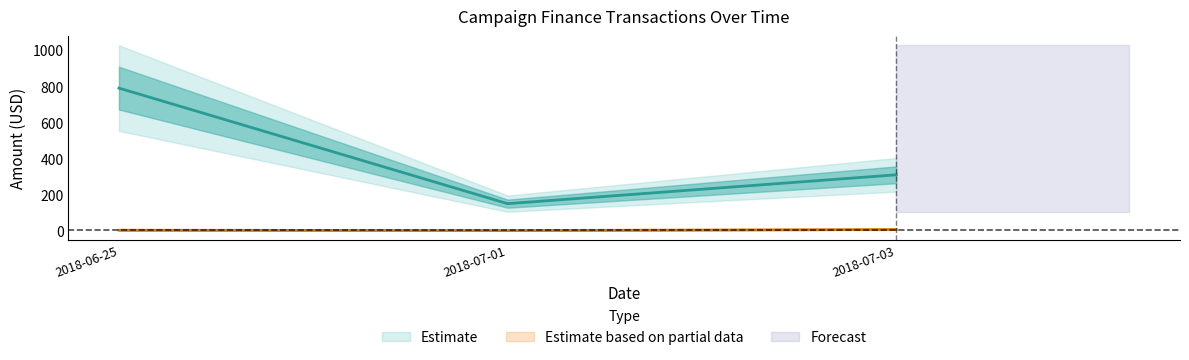

How many lines are shown in the chart?

2